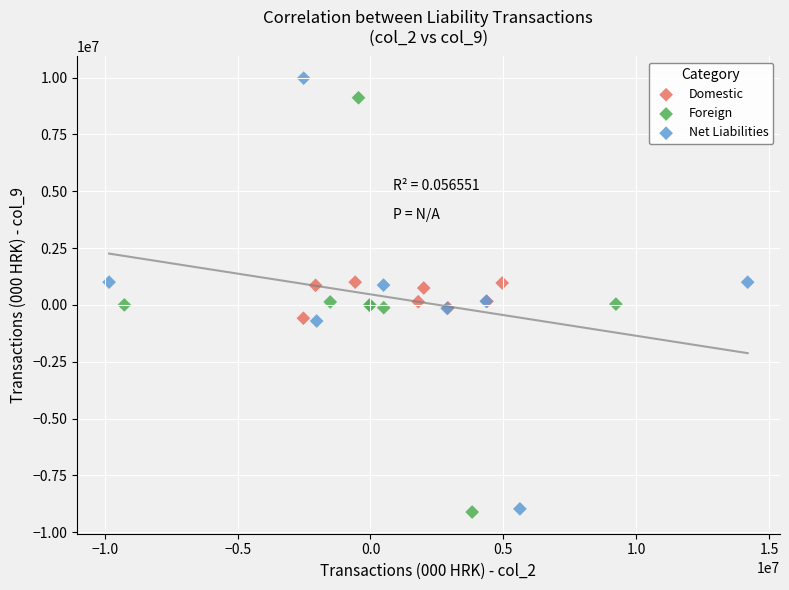

Which series has the largest Y range (max minus min)?

Net Liabilities